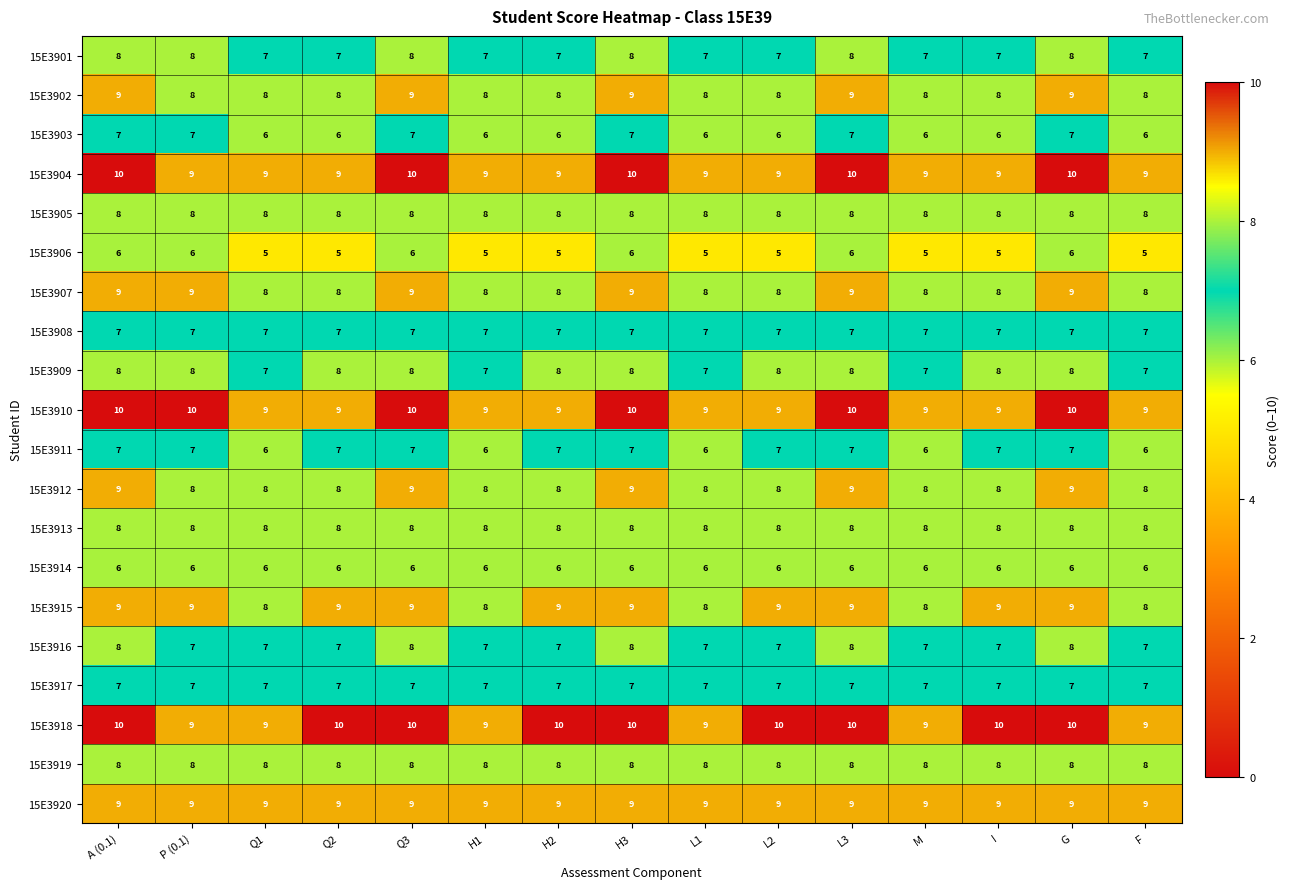

Is it true that 15E3917 equals 9 at I?

False